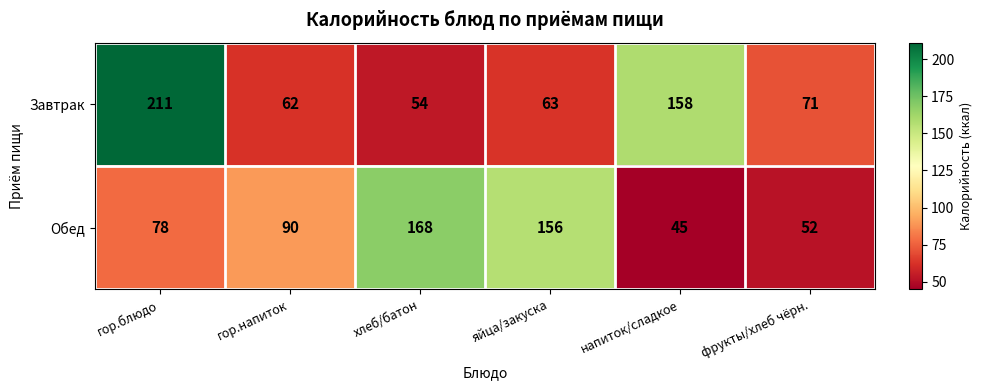

Which category has the lowest value across all series?

напиток/сладкое